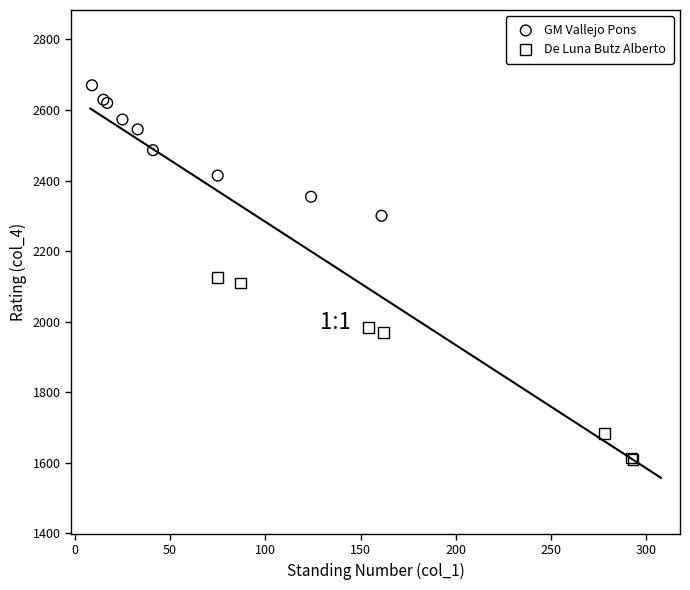

Which series reaches the minimum Y coordinate?

De Luna Butz Alberto